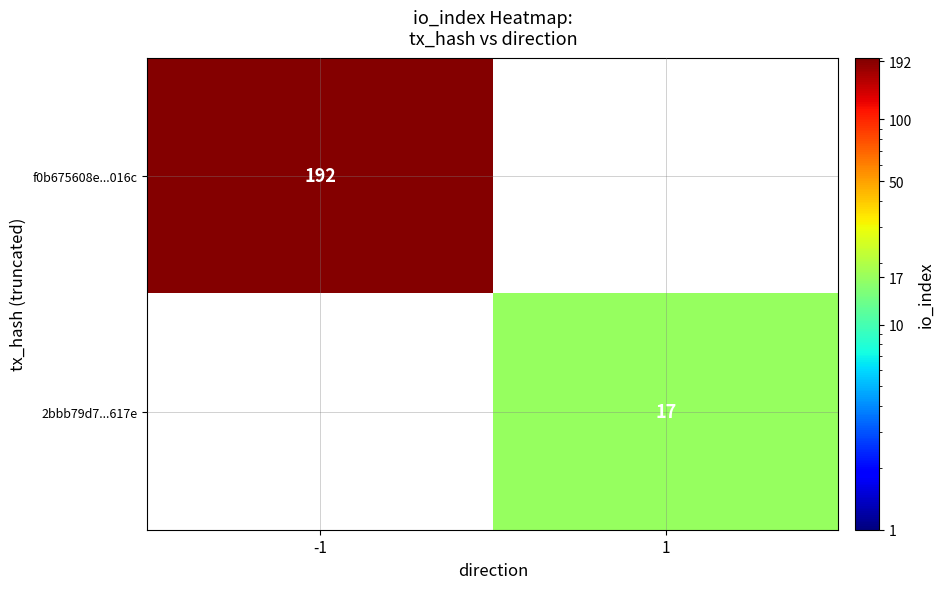

Is it true that f0b675608e...016c equals 192 at -1?

True